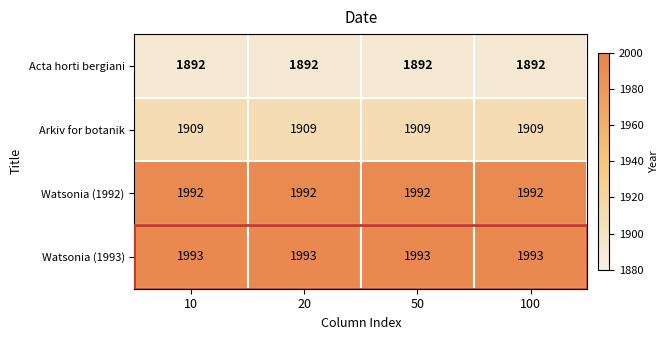

What is the sum of the Acta horti bergiani values at 20 and 50?

3784